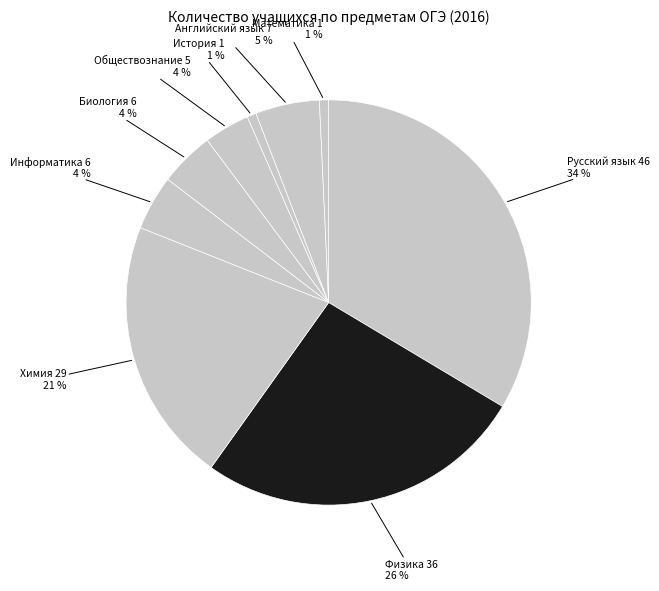

Rank the categories by value from highest to lowest.

Русский язык, Физика, Химия, Английский язык, Информатика, Биология, Обществознание, История, Математика